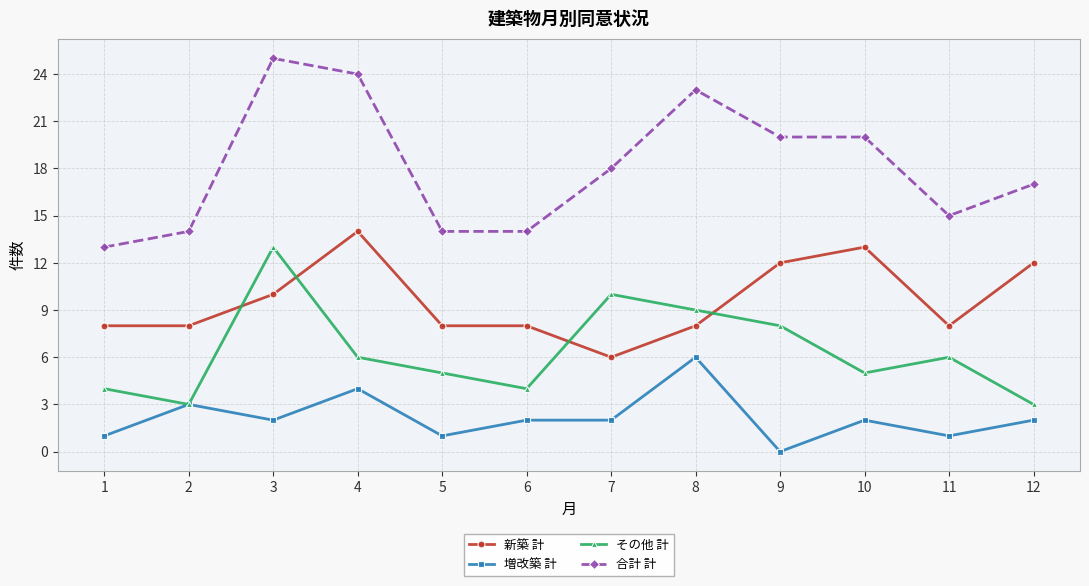

Rank the series by their average value, from lowest to highest.

増改築 計, その他 計, 新築 計, 合計 計